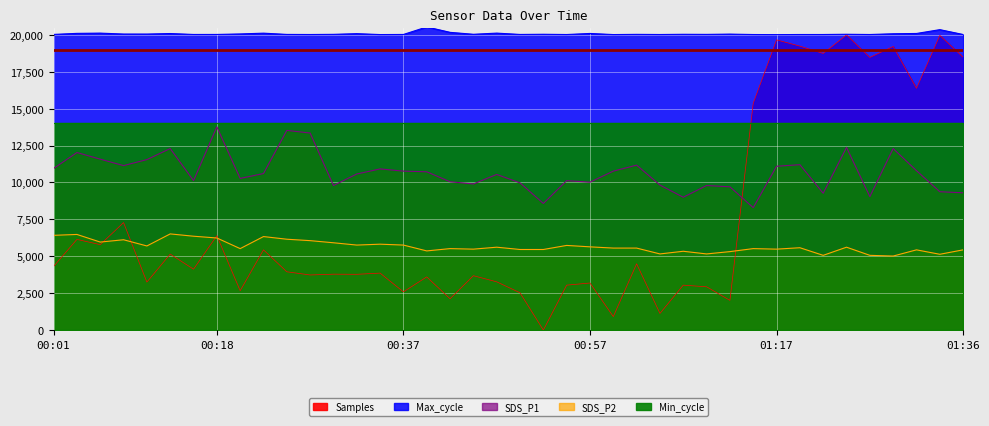

True or false: Max_cycle and Samples cross at least once.

False